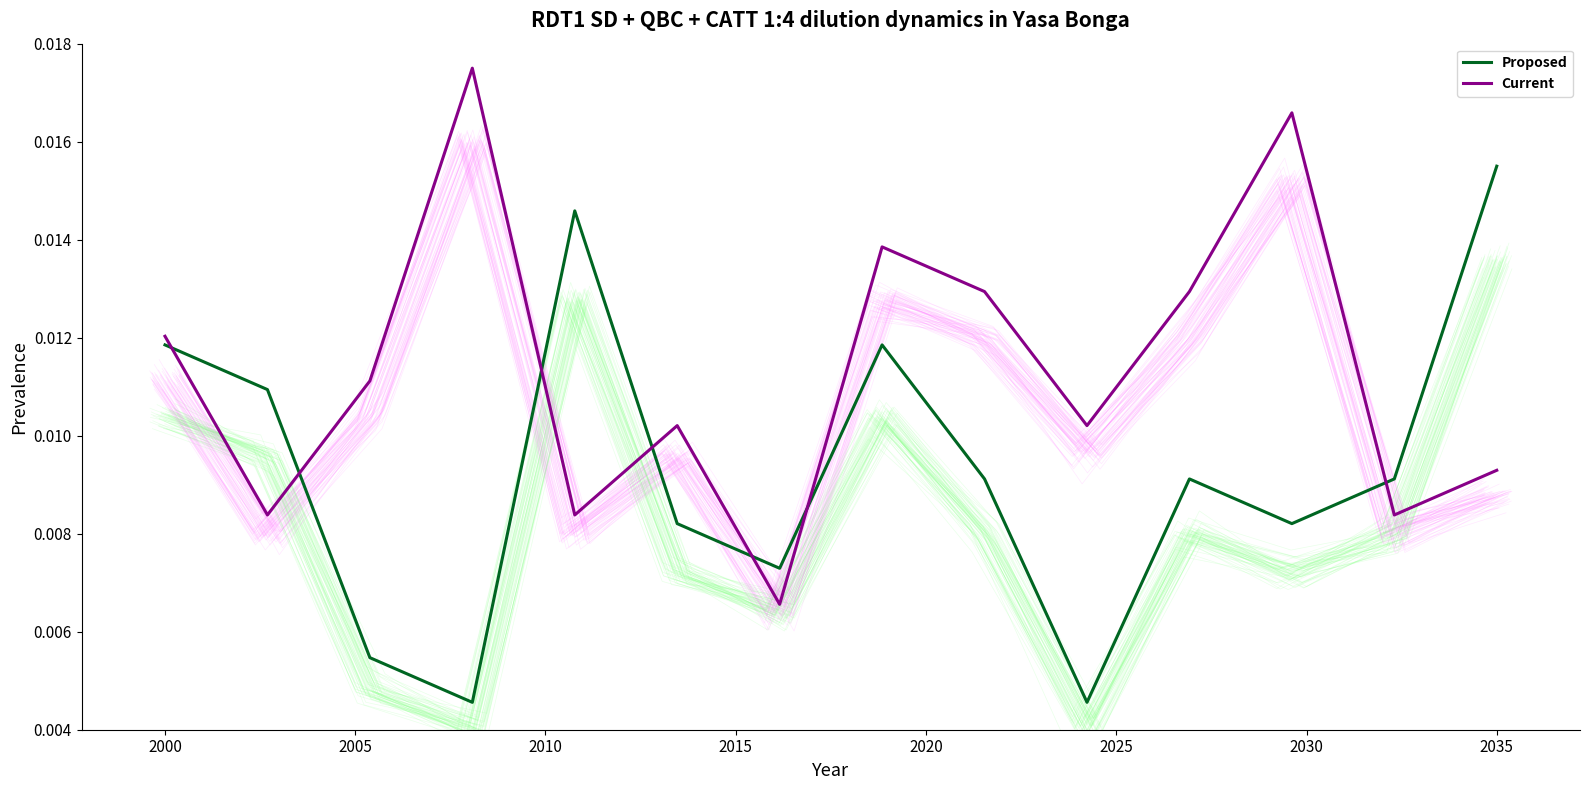

Rank the series by their average value, from lowest to highest.

Proposed, Current